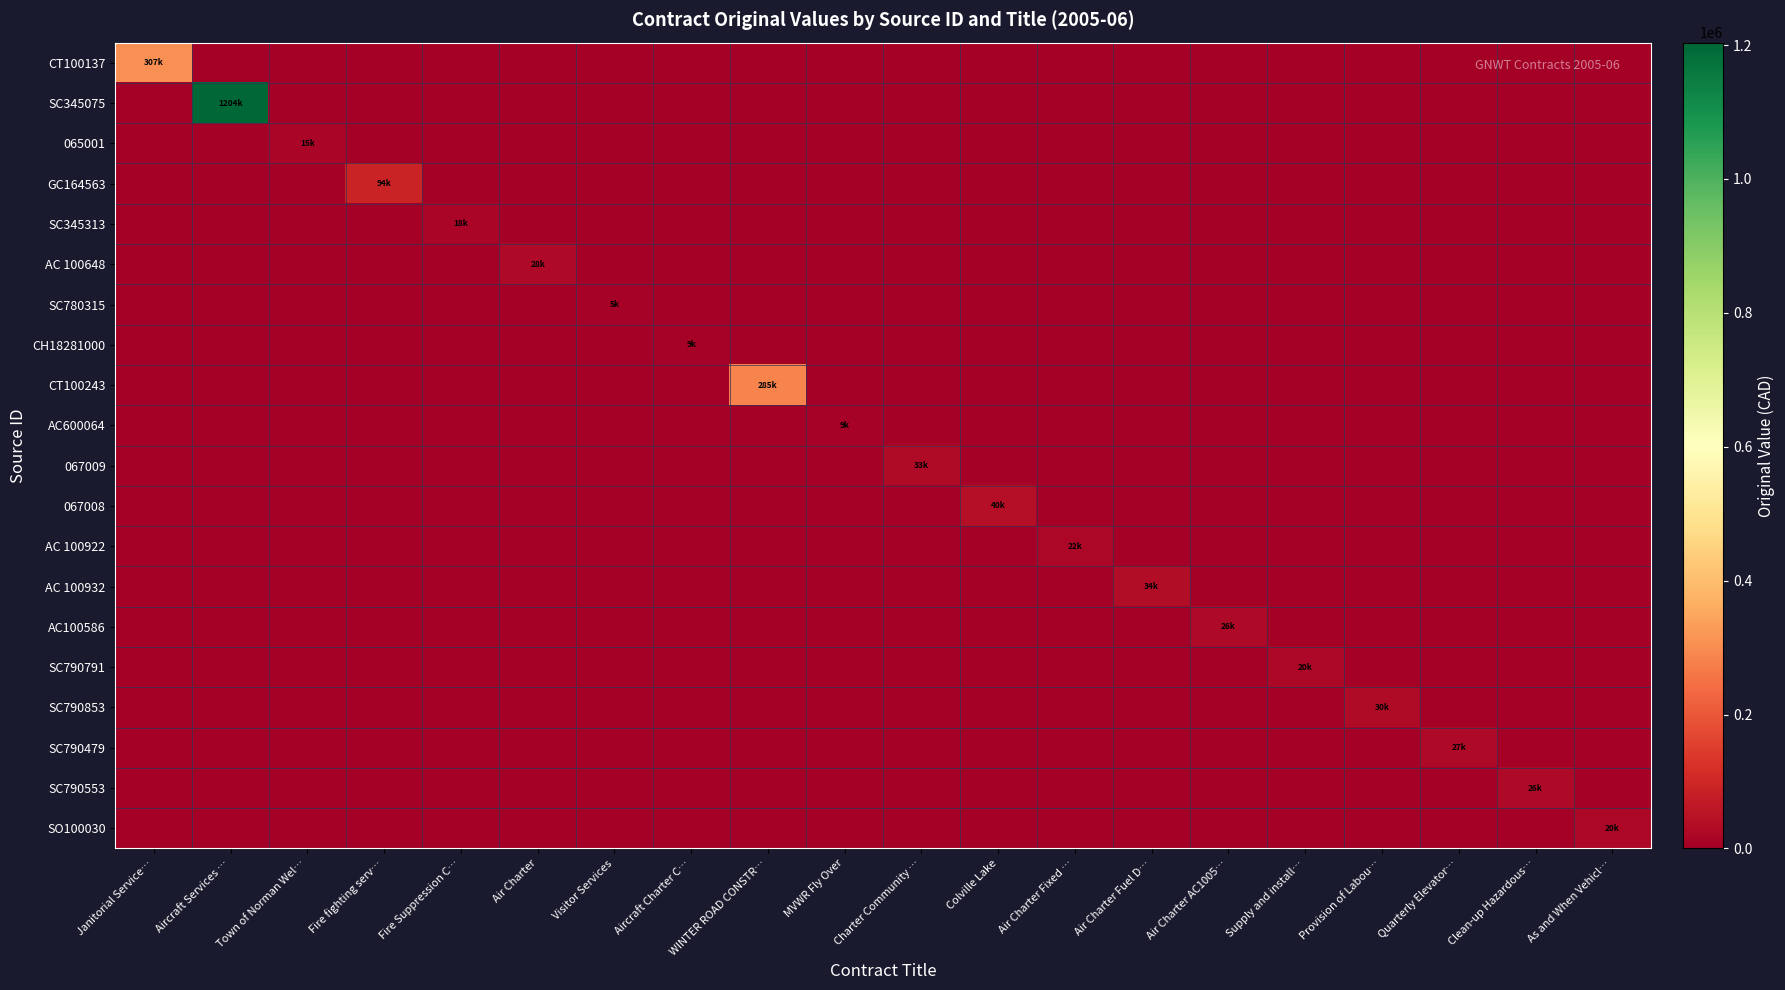

At which category is the sum across all series the highest?

Aircraft Services …